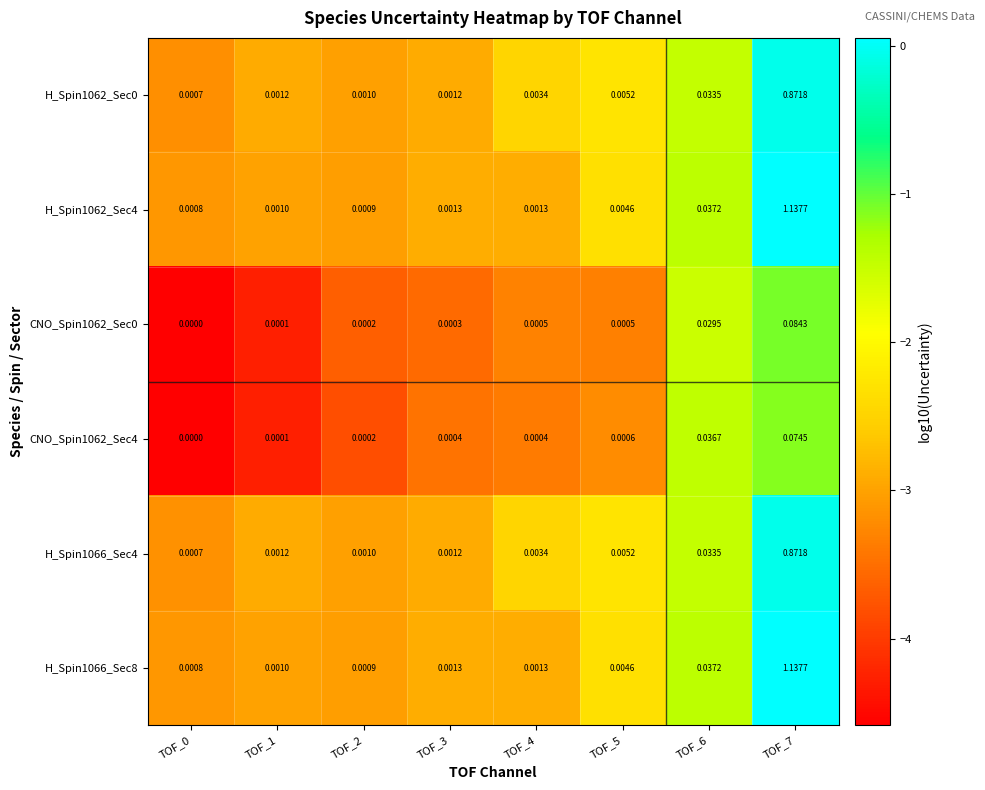

Is the value of H_Spin1062_Sec0 at TOF_5 greater than the value of CNO_Spin1062_Sec4 at TOF_2?

Yes